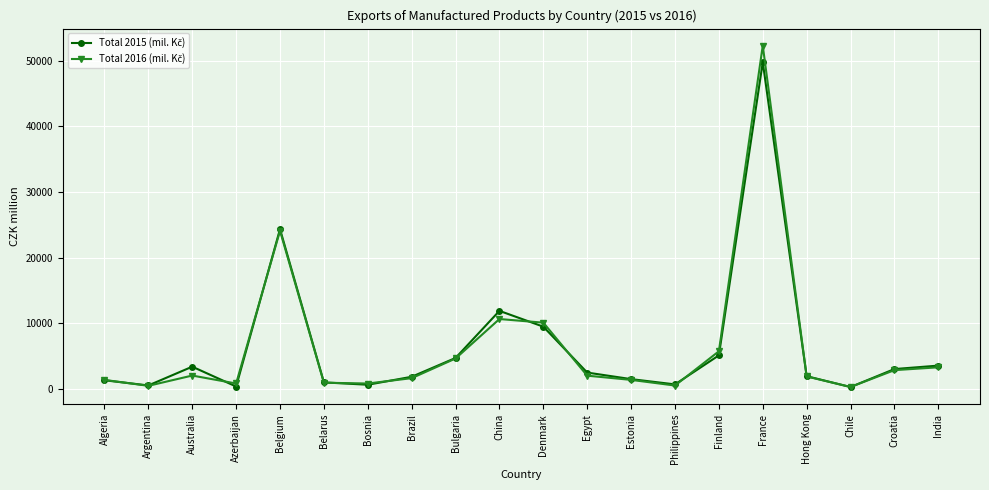

What is the spread (max minus min) of values at Azerbaijan?

461